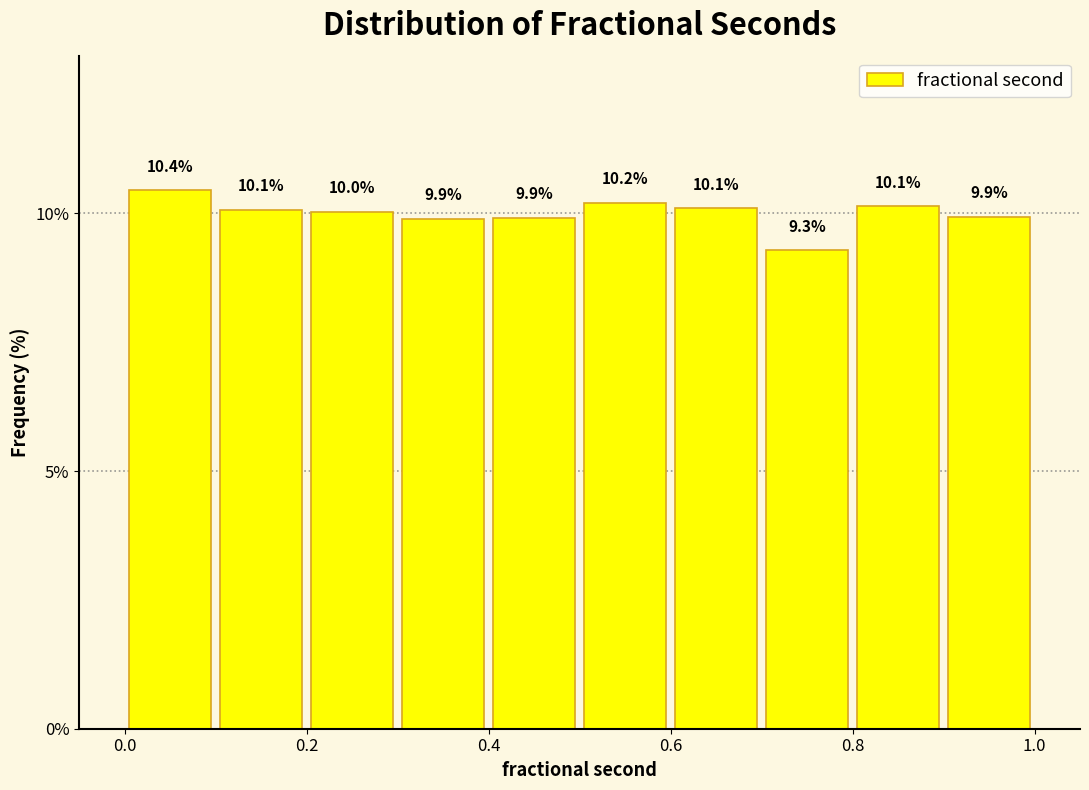

Reading left to right, list every bar in this chart as the range it spans on the x-axis followed by its height.

0.0 to 0.1: 10.4
0.1 to 0.2: 10.1
0.2 to 0.3: 10.0
0.3 to 0.4: 9.9
0.4 to 0.5: 9.9
0.5 to 0.6: 10.2
0.6 to 0.7: 10.1
0.7 to 0.8: 9.3
0.8 to 0.9: 10.1
0.9 to 1.0: 9.9